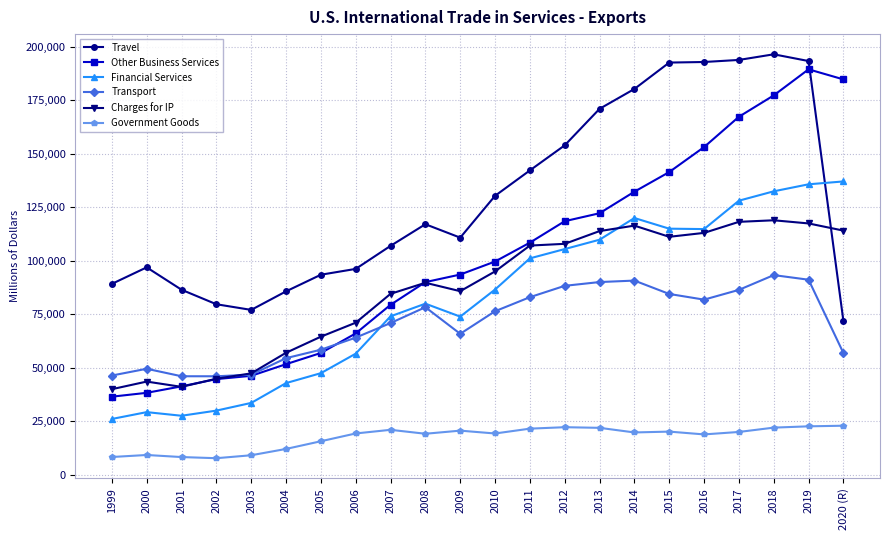

What is the label of the 22nd point from the right?

1999